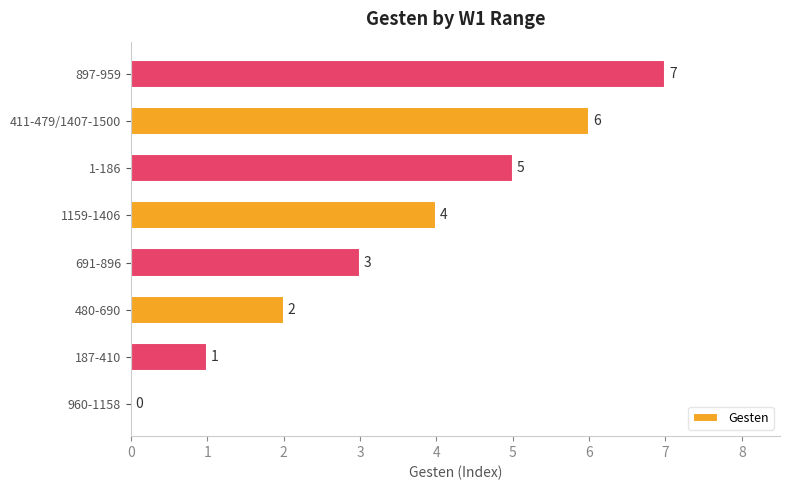

Is it true that the value at 411-479/1407-1500 is 6?

True